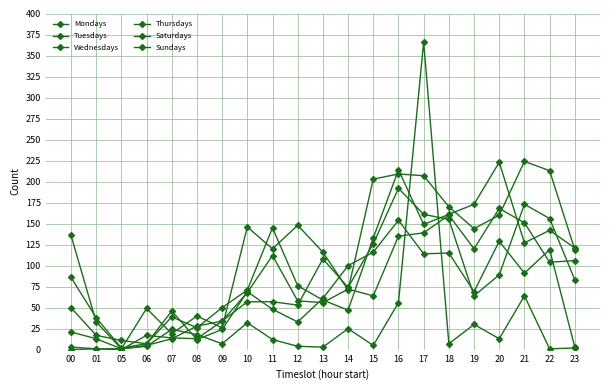

Is this an area chart (filled region under the line)?

No